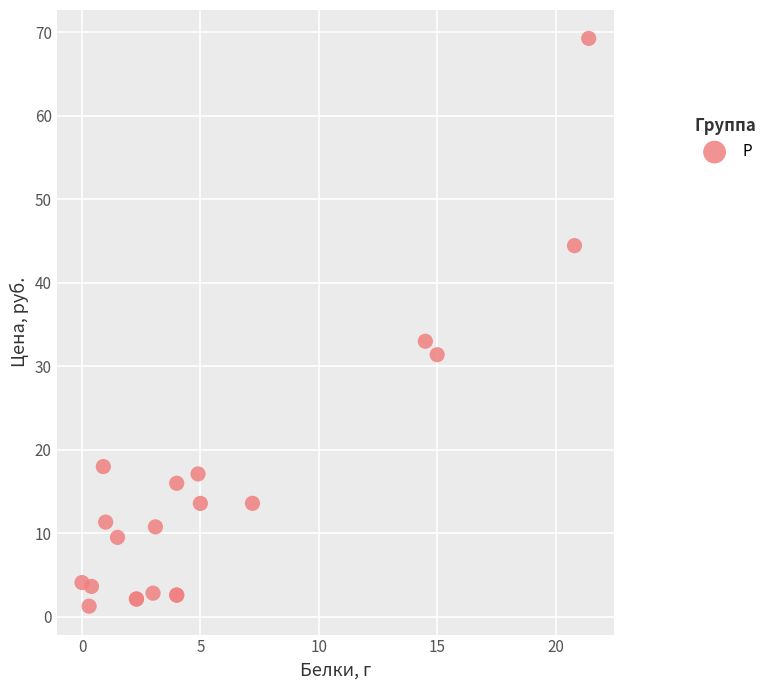

What Y value in the scatter plot is closest to 35?

33.0